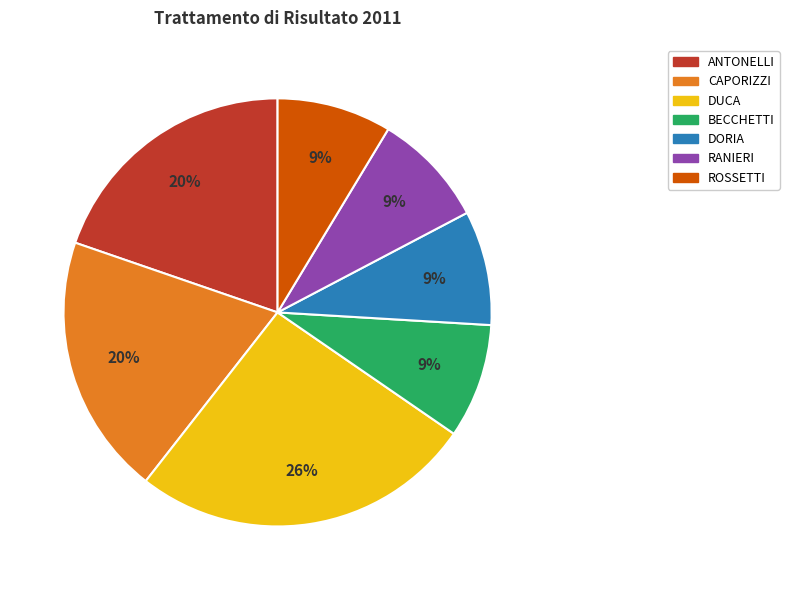

Is the sum of RANIERI and BECCHETTI greater than half?

No